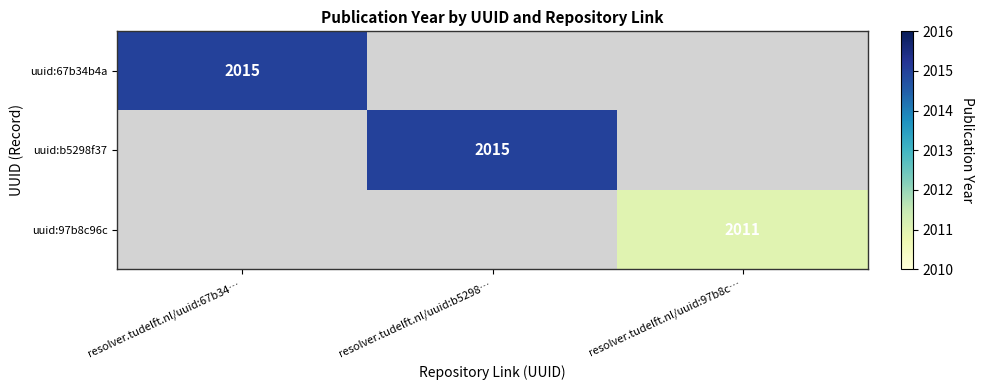

How many categories are shown in the chart?

3